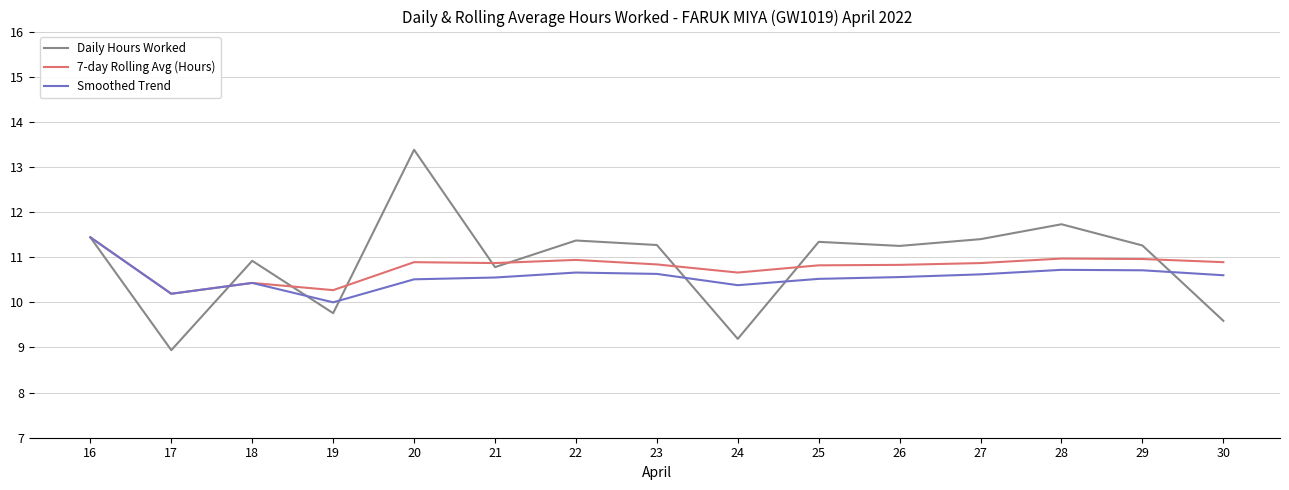

The Daily Hours Worked series shows 11.4 at 16. True or false?

True